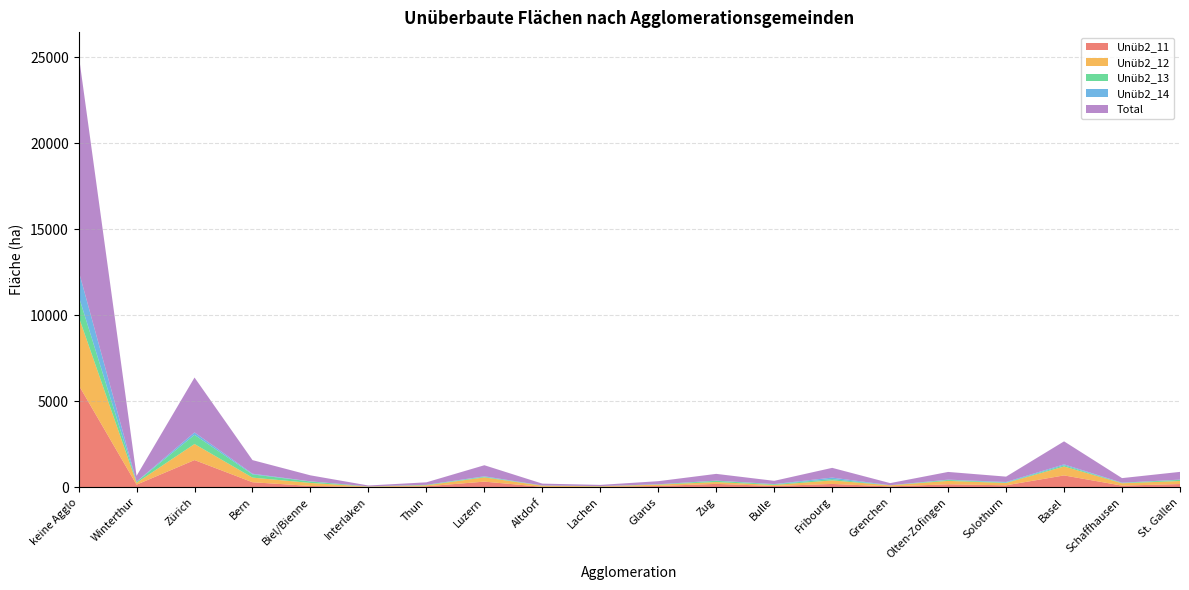

Reading left to right, what are all the values shown in this chart?

Unüb2_11: keine Agglo=5951.7	Winterthur=154.4	Zürich=1584.1	Bern=295.4	Biel/Bienne=80.3	Interlaken=25.4	Thun=60.1	Luzern=330.9	Altdorf=28.1	Lachen=28.7	Glarus=79.1	Zug=199.9	Bulle=76.9	Fribourg=197.0	Grenchen=53.7	Olten-Zofingen=177.2	Solothurn=117.1	Basel=692.2	Schaffhausen=99.2	St. Gallen=191.0
Unüb2_12: keine Agglo=3982.2	Winterthur=108.3	Zürich=933.9	Bern=268.6	Biel/Bienne=175.3	Interlaken=19.7	Thun=56.9	Luzern=246.3	Altdorf=66.5	Lachen=32.8	Glarus=76.3	Zug=107.2	Bulle=60.5	Fribourg=205.3	Grenchen=61.7	Olten-Zofingen=198.0	Solothurn=133.8	Basel=519.2	Schaffhausen=135.9	St. Gallen=177.2
Unüb2_13: keine Agglo=1196.0	Winterthur=55.4	Zürich=532.2	Bern=188.5	Biel/Bienne=83.8	Interlaken=6.2	Thun=27.7	Luzern=38.1	Altdorf=8.2	Lachen=8.3	Glarus=16.6	Zug=73.8	Bulle=39.6	Fribourg=77.9	Grenchen=2.7	Olten-Zofingen=53.8	Solothurn=24.2	Basel=68.5	Schaffhausen=23.2	St. Gallen=66.9
Unüb2_14: keine Agglo=1465.8	Winterthur=14.5	Zürich=141.4	Bern=38.5	Biel/Bienne=8.8	Interlaken=2.2	Thun=0.6	Luzern=26.7	Altdorf=4.8	Lachen=1.1	Glarus=6.7	Zug=10.2	Bulle=11.8	Fribourg=85.7	Grenchen=4.5	Olten-Zofingen=18.5	Solothurn=36.0	Basel=56.3	Schaffhausen=9.6	St. Gallen=13.9
Total: keine Agglo=12595.8	Winterthur=332.6	Zürich=3191.7	Bern=791.0	Biel/Bienne=348.2	Interlaken=53.5	Thun=145.4	Luzern=642.1	Altdorf=107.7	Lachen=70.9	Glarus=178.6	Zug=391.2	Bulle=188.7	Fribourg=566.0	Grenchen=122.5	Olten-Zofingen=447.4	Solothurn=311.1	Basel=1336.2	Schaffhausen=267.9	St. Gallen=449.0